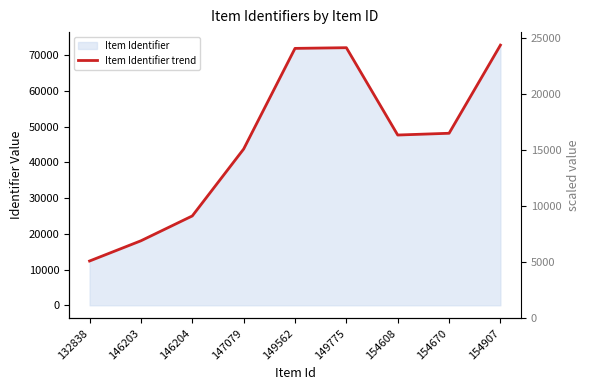

What is the difference between the maximum and minimum values?

60369